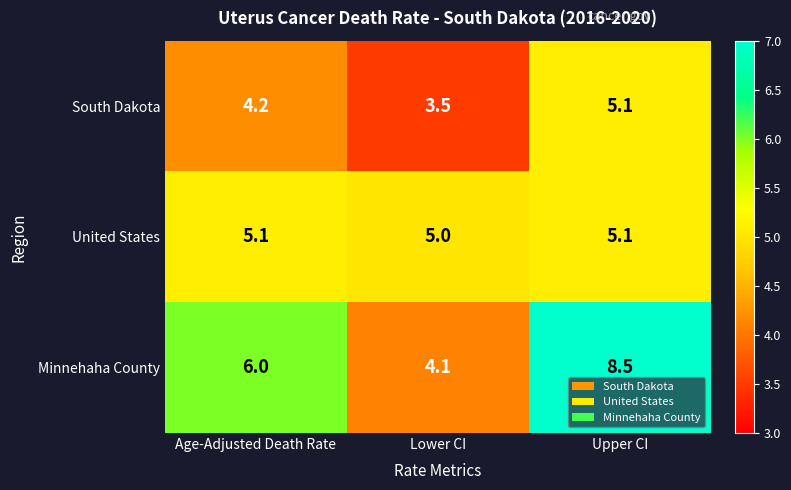

Between Age-Adjusted Death Rate and Upper CI, which series saw the biggest shift?

Minnehaha County